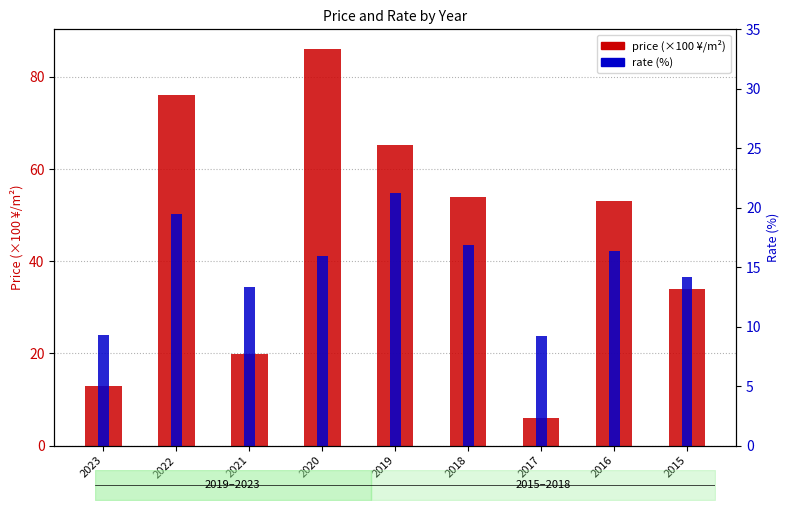

Is the value of rate (%) at 2021 greater than the value of price (×100 ¥/m²) at 2023?

Yes